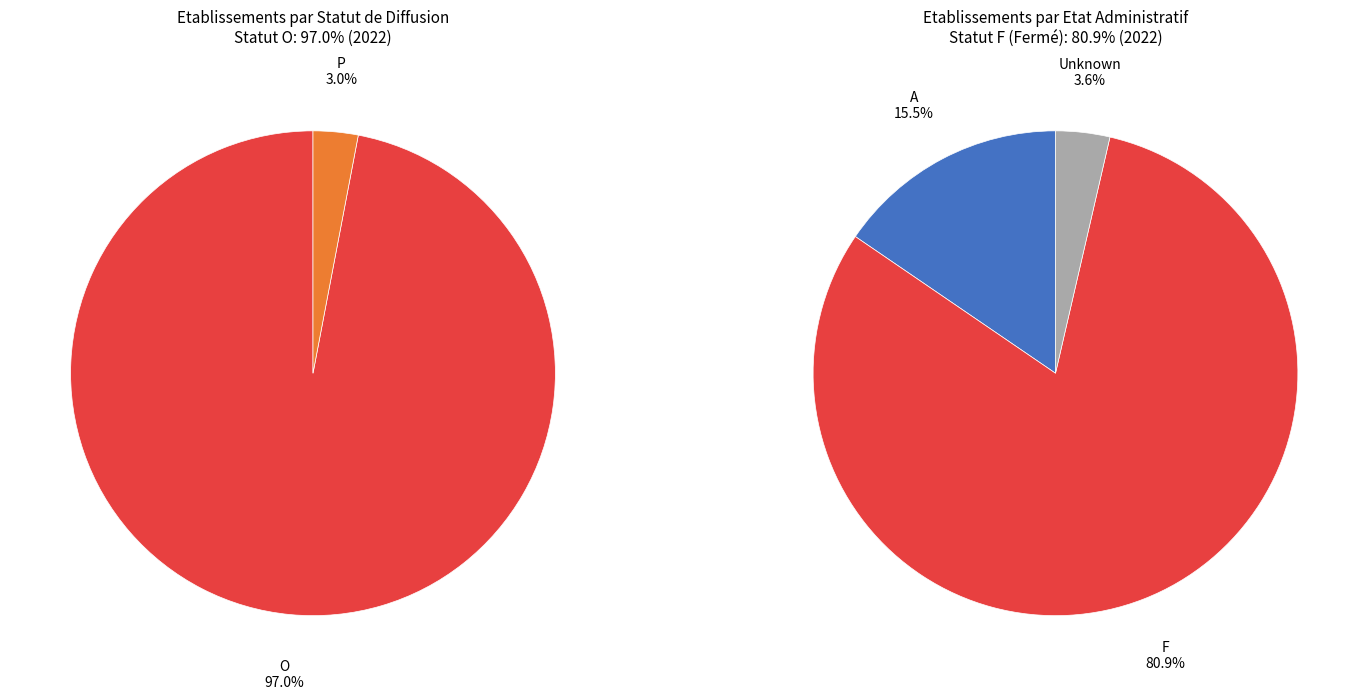

Does O represent more than half of the total?

Yes